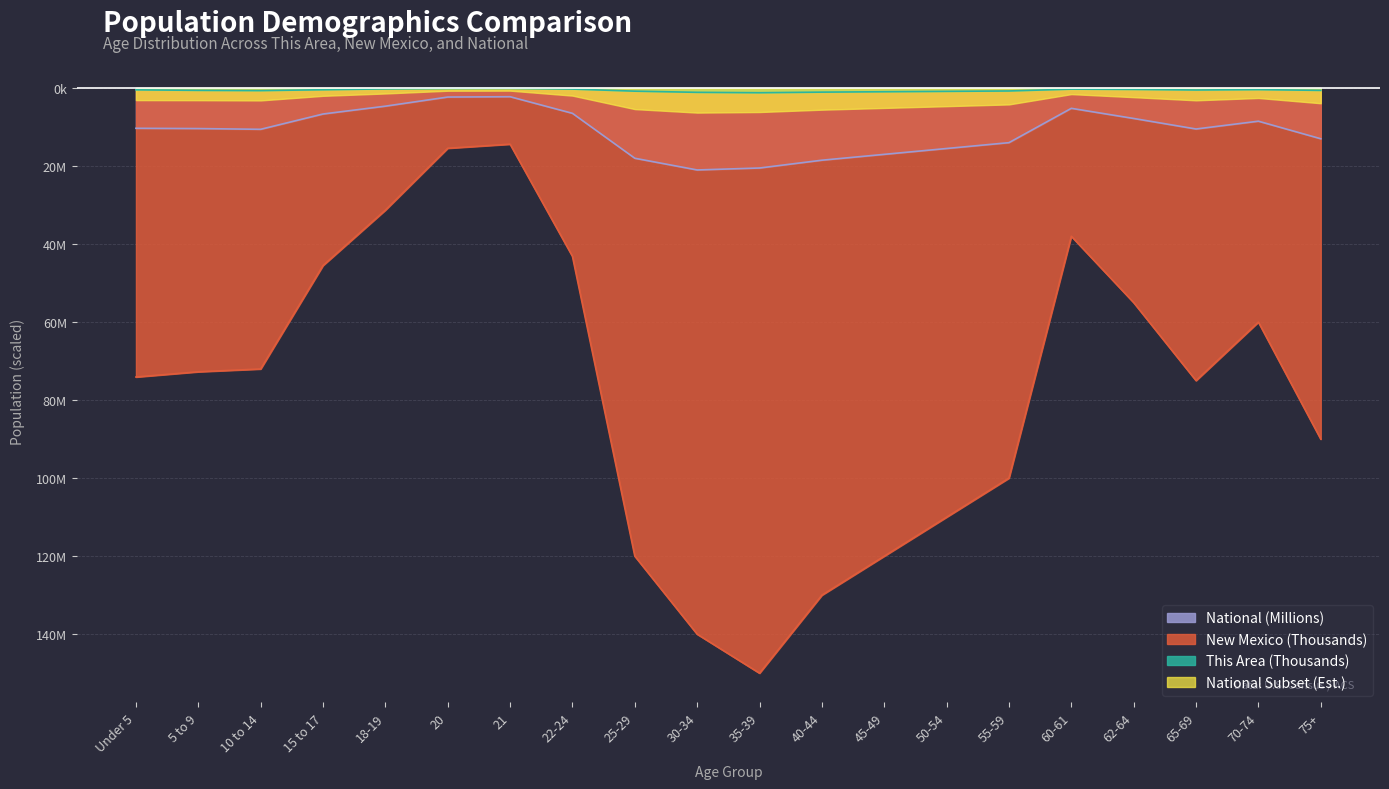

What is the sum of the This Area values at 75+ and 10 to 14?

-1.3